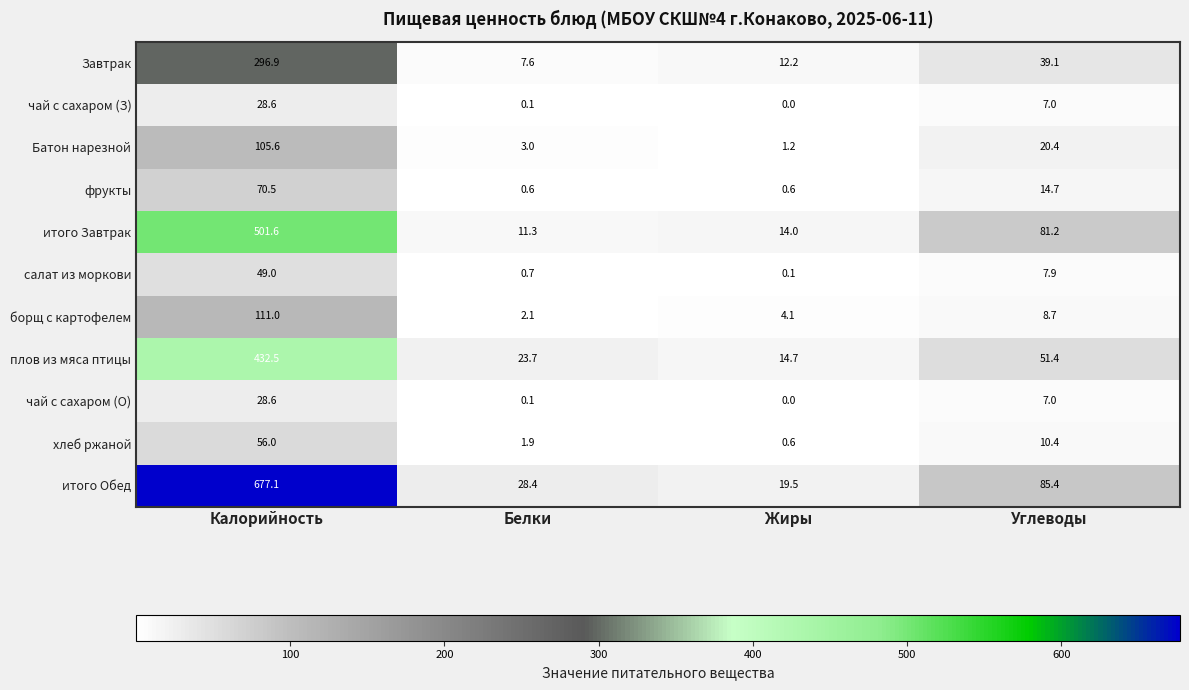

True or false: Батон нарезной has a value of 1.2 at Жиры.

True